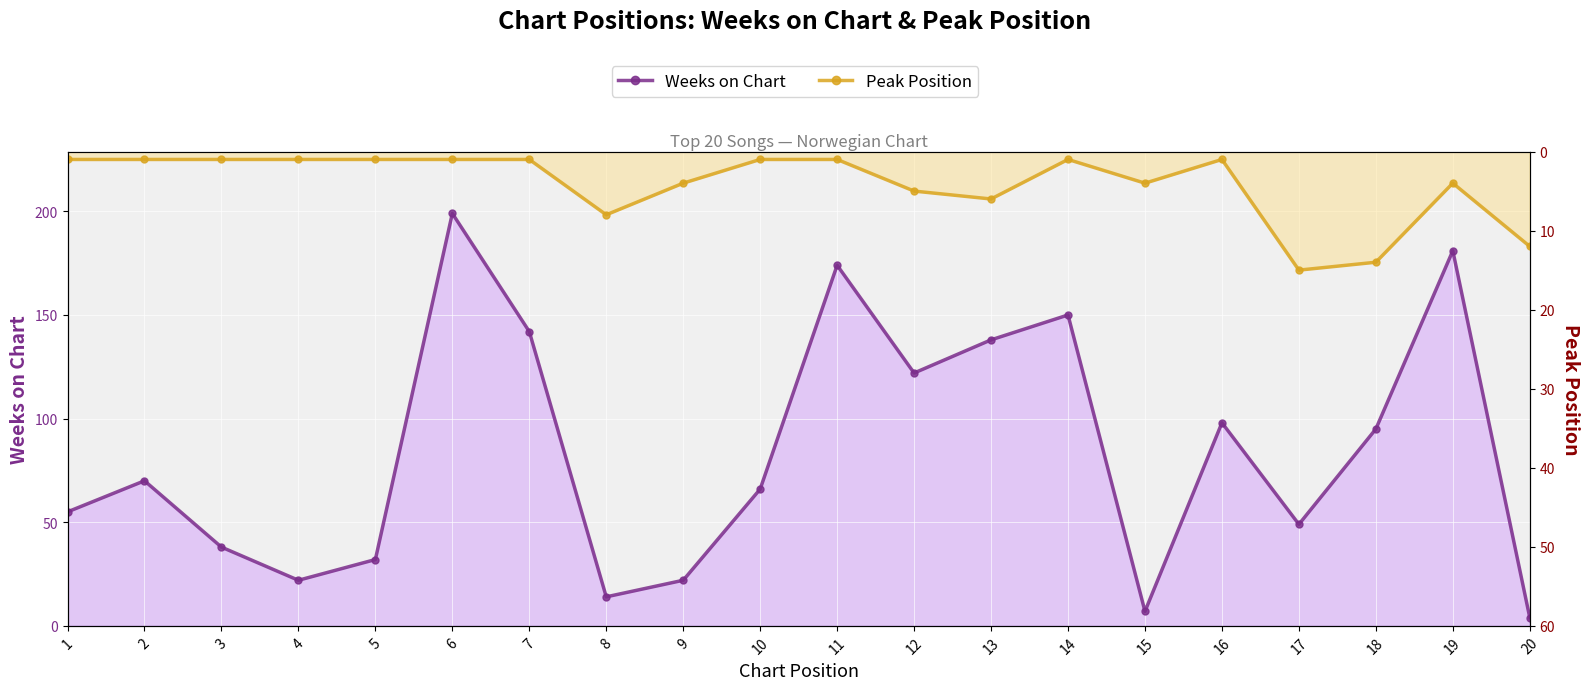

Which series has the largest total across all categories?

Weeks on Chart